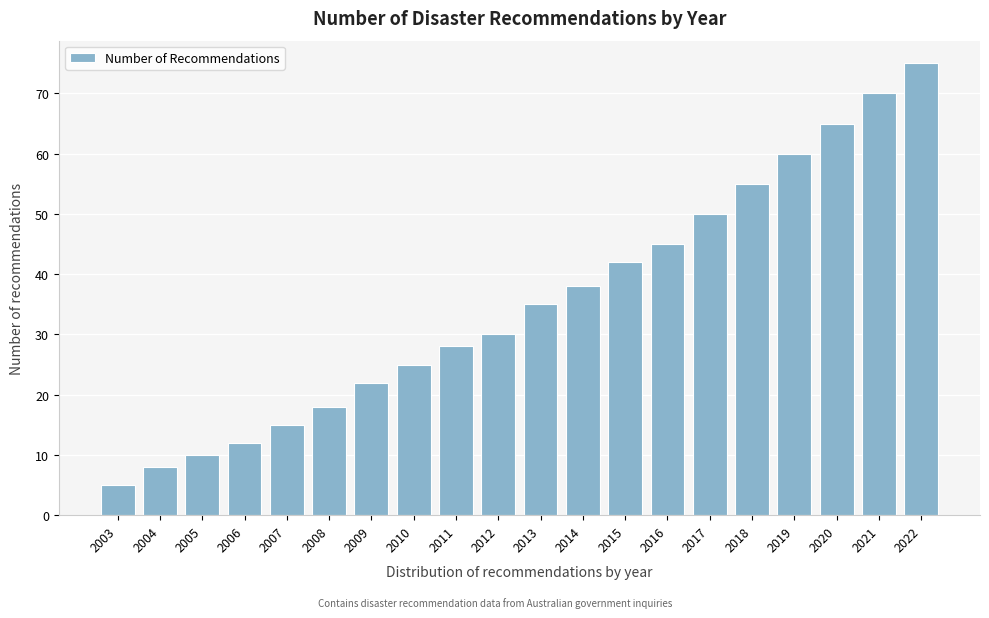

Reading right to left, what are all the values shown in this chart?

2022=75	2021=70	2020=65	2019=60	2018=55	2017=50	2016=45	2015=42	2014=38	2013=35	2012=30	2011=28	2010=25	2009=22	2008=18	2007=15	2006=12	2005=10	2004=8	2003=5